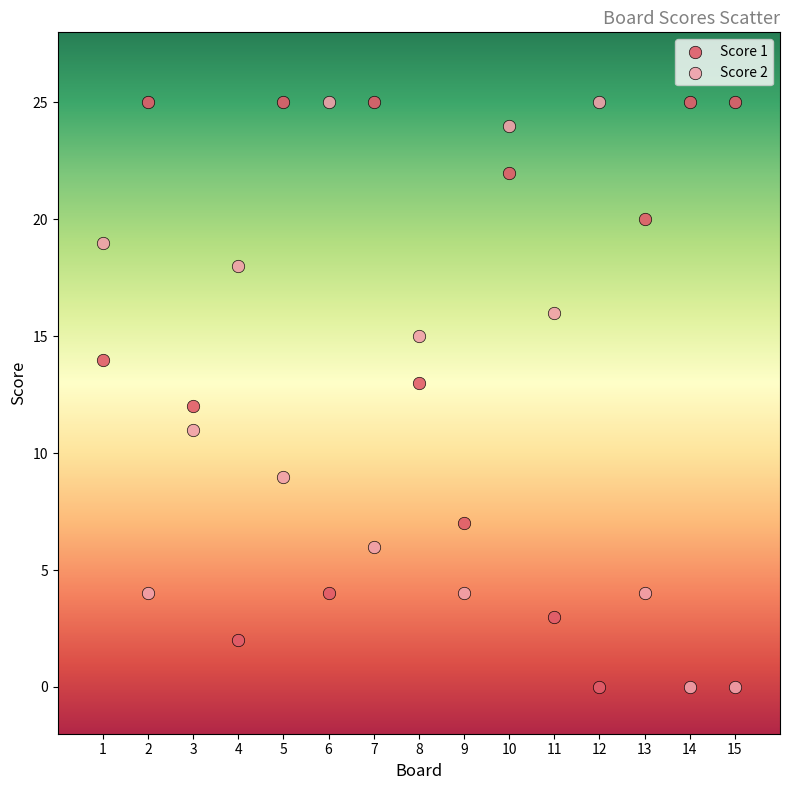

What are all the series names shown in the legend?

Score 1, Score 2